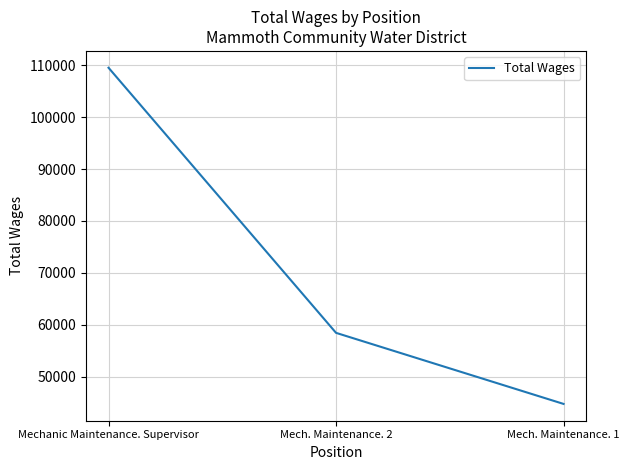

How many values are between 44807 and 109483?

3